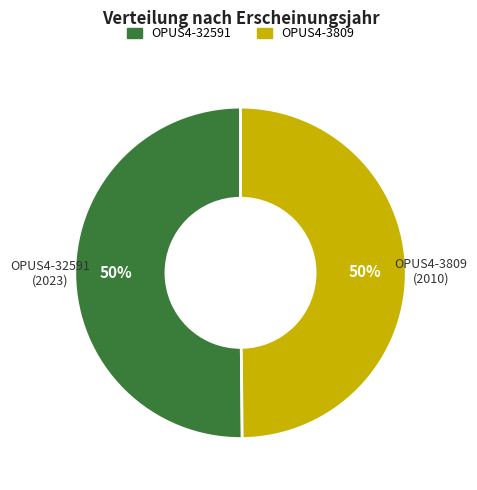

Is the sum of OPUS4-32591 and OPUS4-3809 greater than half?

Yes